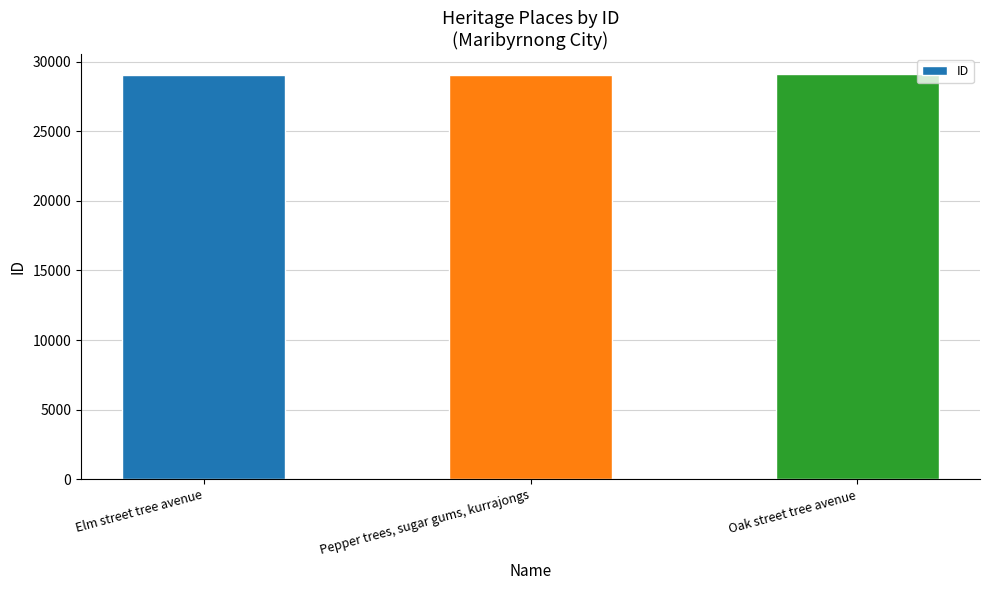

What is the average value?

29058